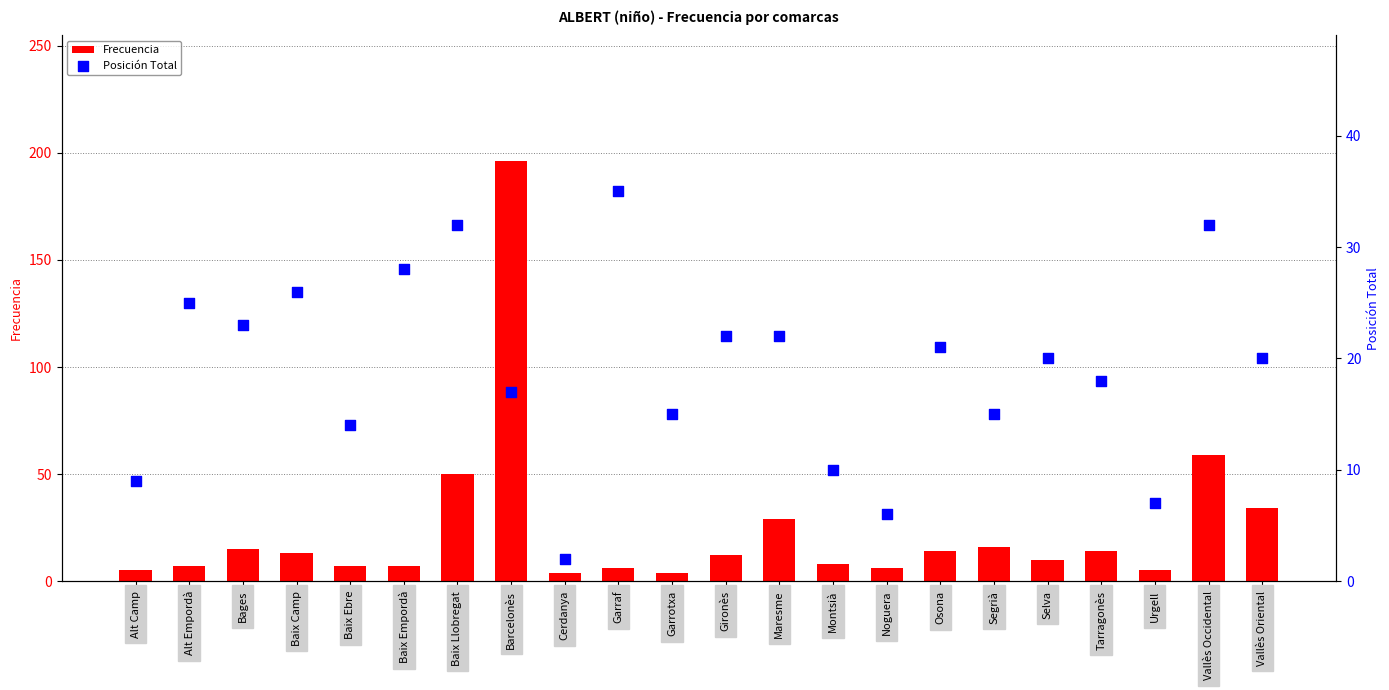

At which category is the sum across all series the highest?

Barcelonès